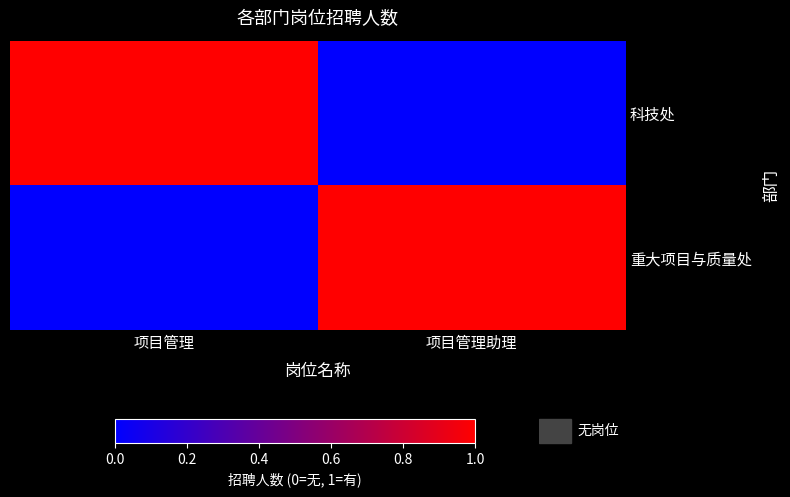

Count the number of data series in this chart.

2